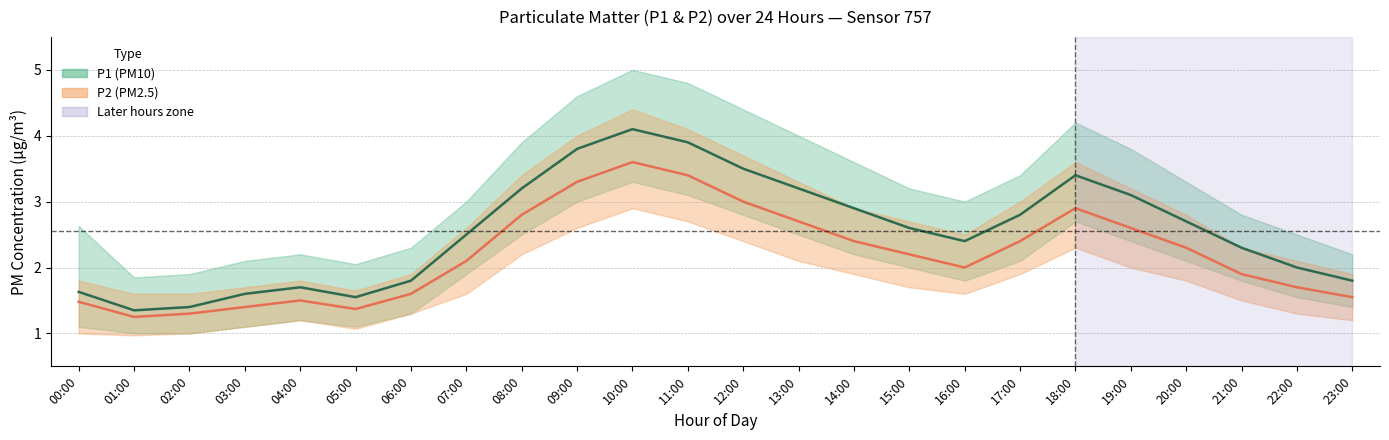

Between 11:00 and 04:00, which is larger?

11:00